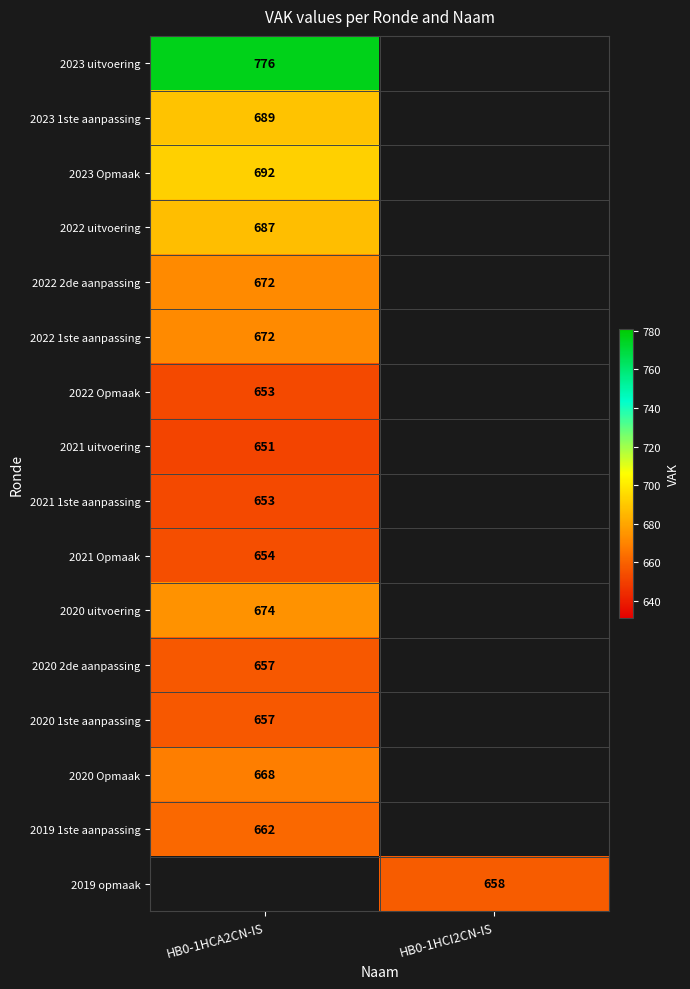

What is the greatest value displayed?

776.0